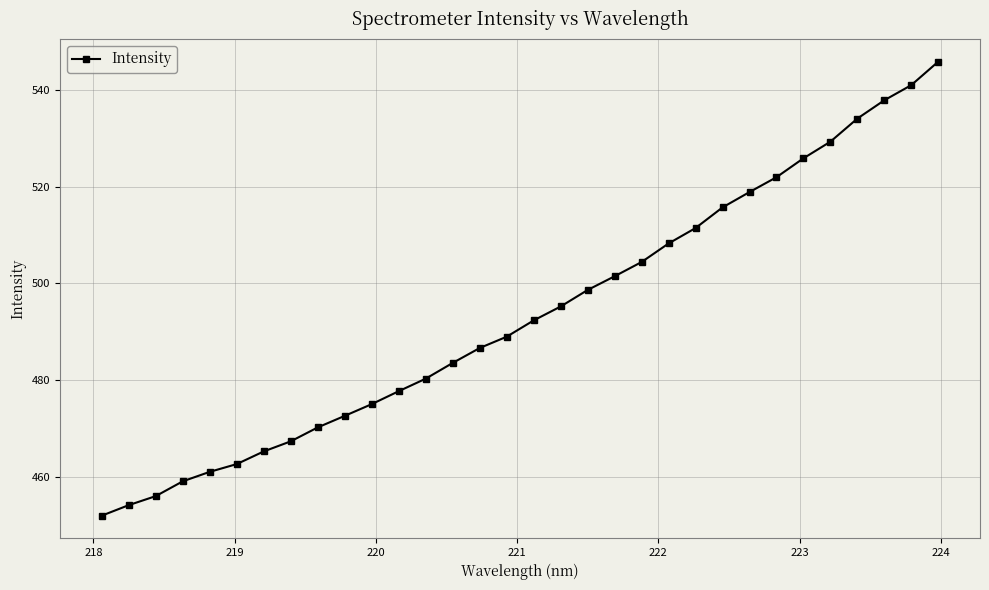

What is the value of the 2nd point from the left?

454.2